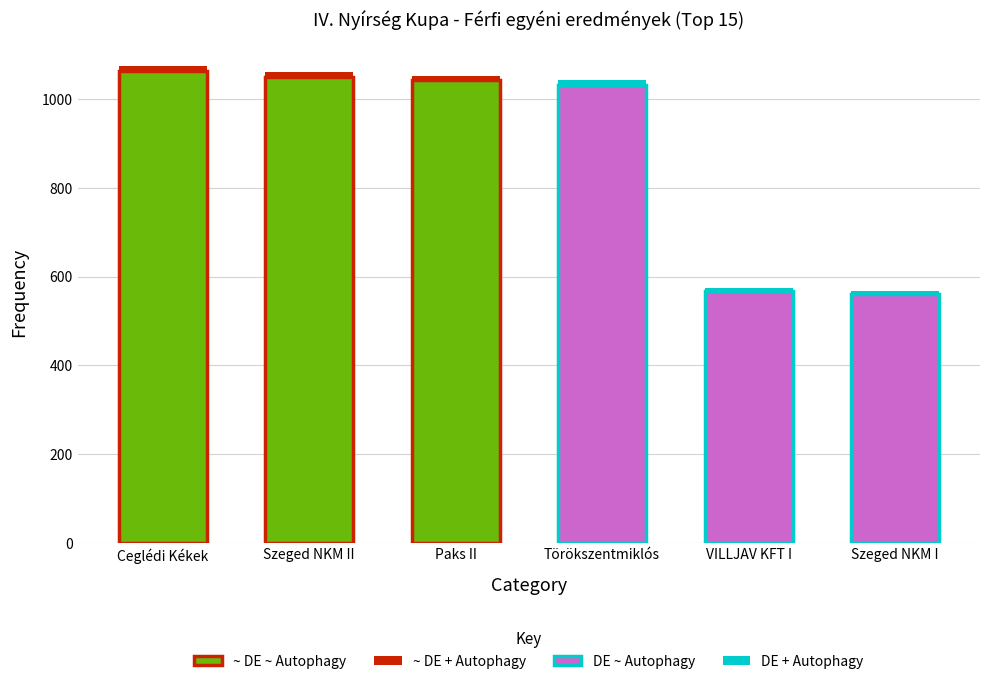

Rank the series at Ceglédi Kékek from lowest to highest value.

DE + Autophagy, ~ DE + Autophagy, DE ~ Autophagy, ~ DE ~ Autophagy